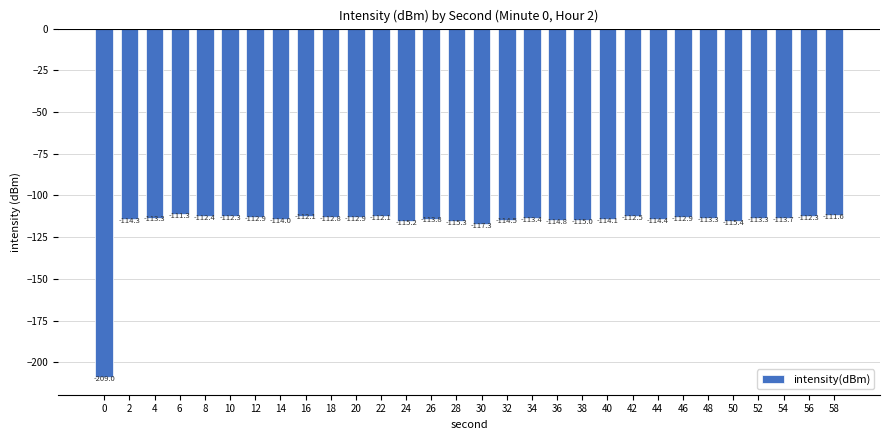

Reading right to left, transcribe all the data shown in this chart.

58=-111.6	56=-112.3	54=-113.7	52=-113.3	50=-115.4	48=-113.3	46=-112.9	44=-114.4	42=-112.5	40=-114.1	38=-115.0	36=-114.8	34=-113.4	32=-114.5	30=-117.3	28=-115.3	26=-113.8	24=-115.2	22=-112.1	20=-112.9	18=-112.8	16=-112.1	14=-114.0	12=-112.9	10=-112.3	8=-112.4	6=-111.3	4=-113.3	2=-114.3	0=-209.0